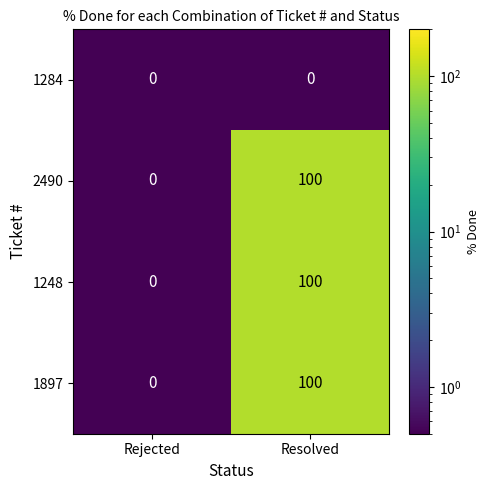

Which category has the highest value across all series?

Resolved